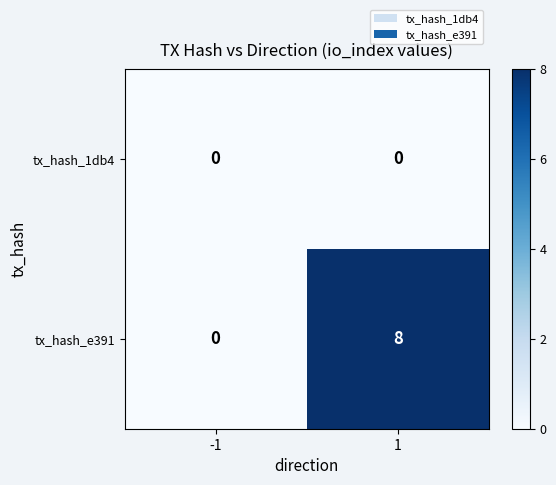

At which category is the sum across all series the highest?

1